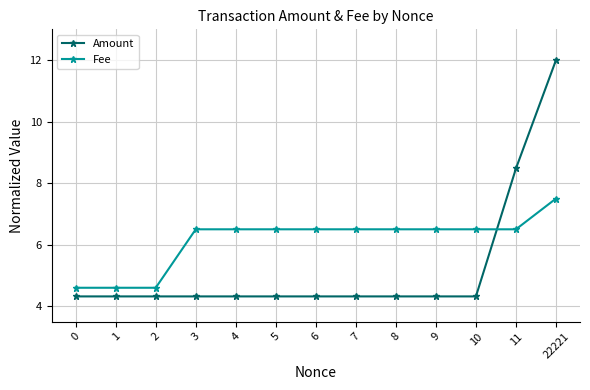

What are all the series names shown in the legend?

Amount, Fee